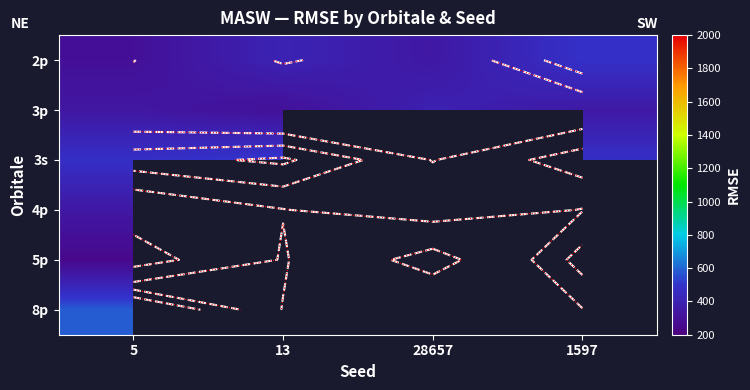

What is the difference between the 5p values at 13 and 5?

152.3